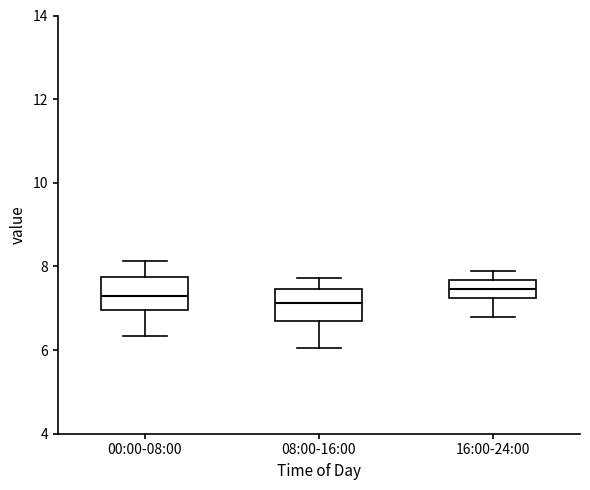

Where is the lower edge of the box for 08:00-16:00 on the y-axis? The values are not printed on the chart, so give them approximately, as read against the axis.

6.6